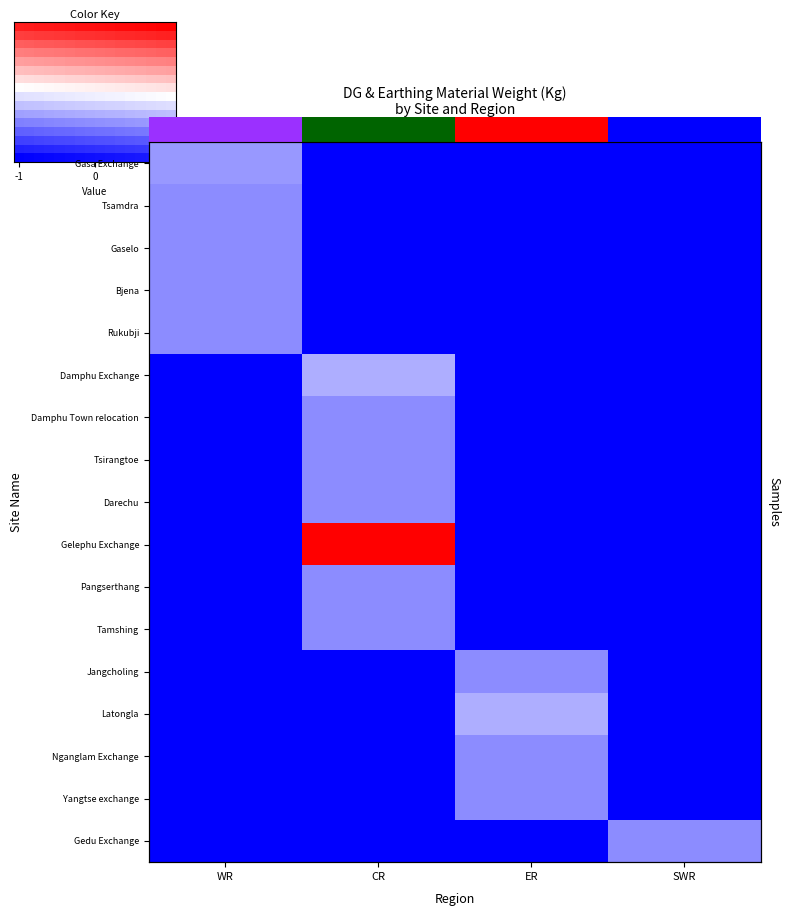

What is the minimum value for Damphu Exchange?

-1.0